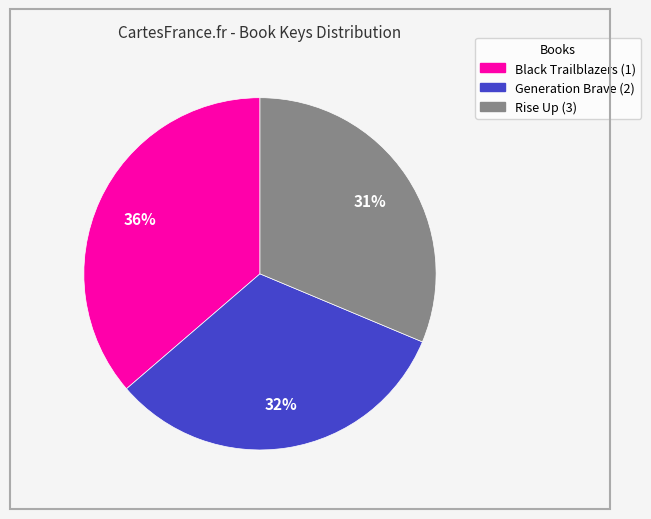

How many segments does this pie chart have?

3